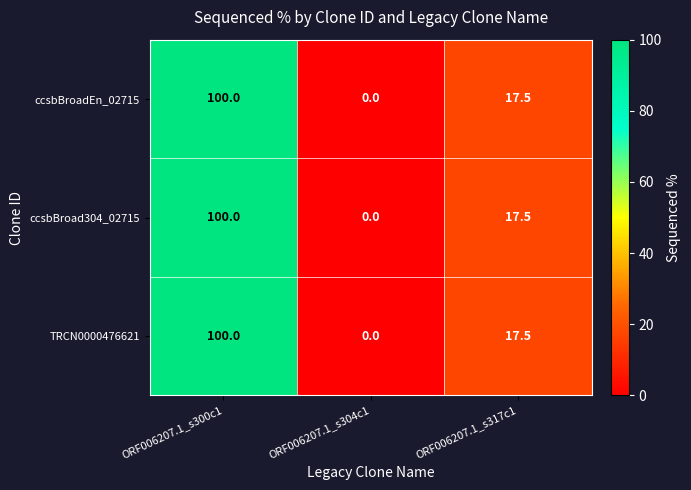

At which category is the sum across all series the highest?

ORF006207.1_s300c1